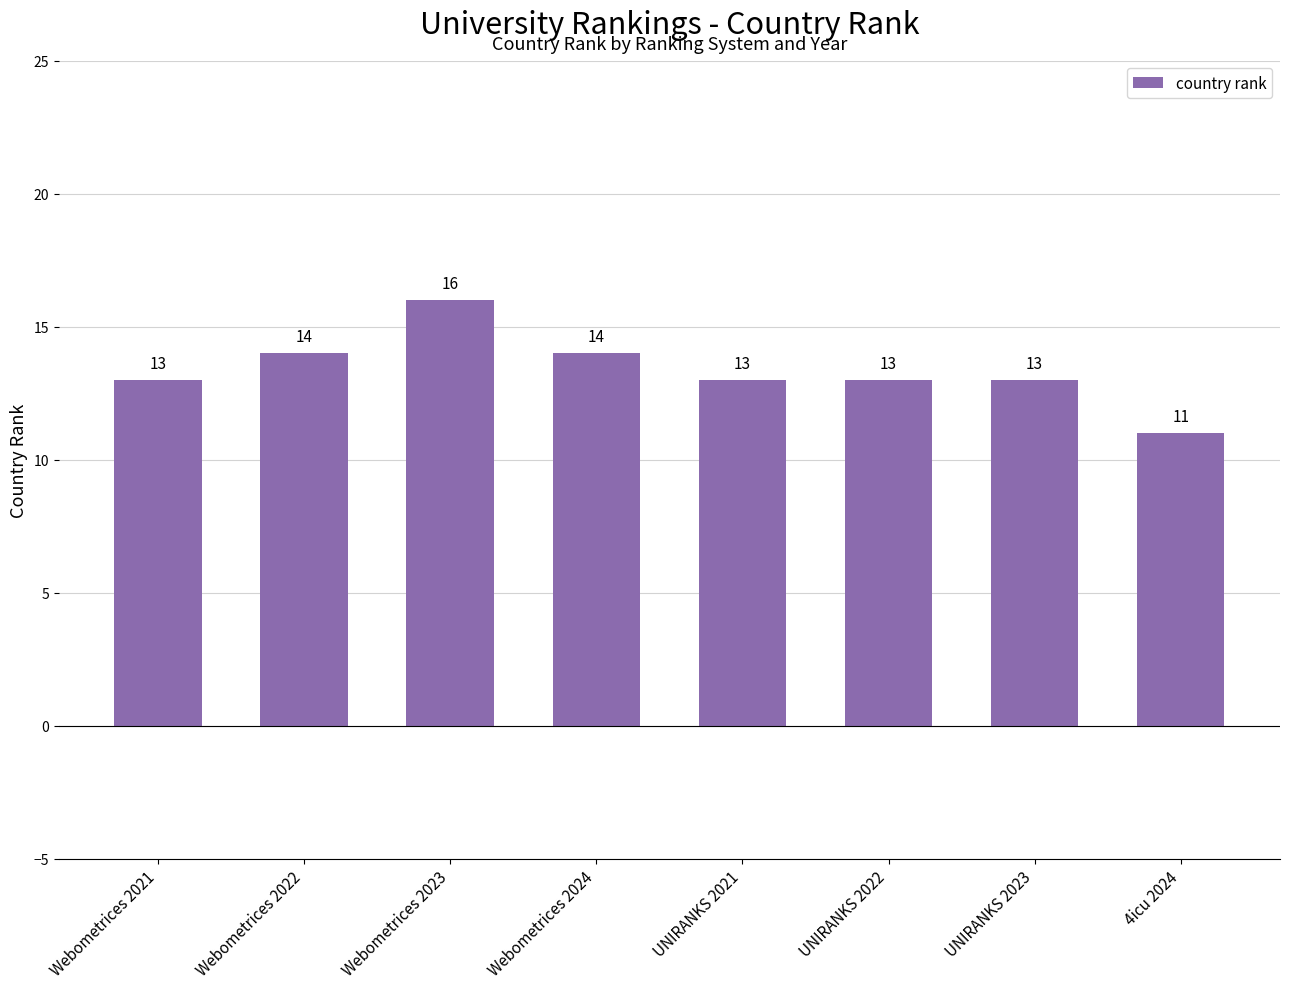

What value does the data have at UNIRANKS 2023?

13